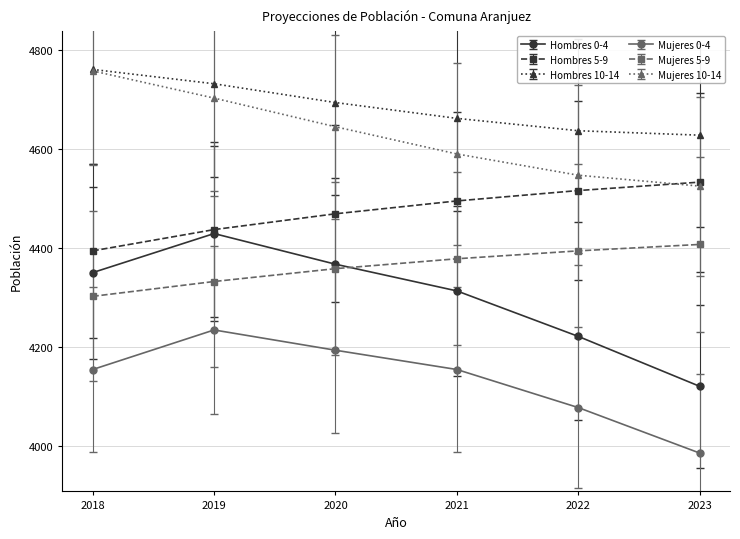

True or false: Hombres 10-14 and Hombres 0-4 cross at least once.

False